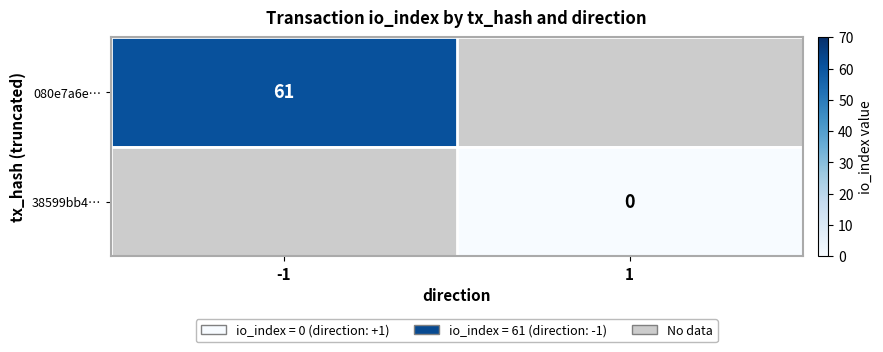

The 080e7a6e… series shows 80 at -1. True or false?

False